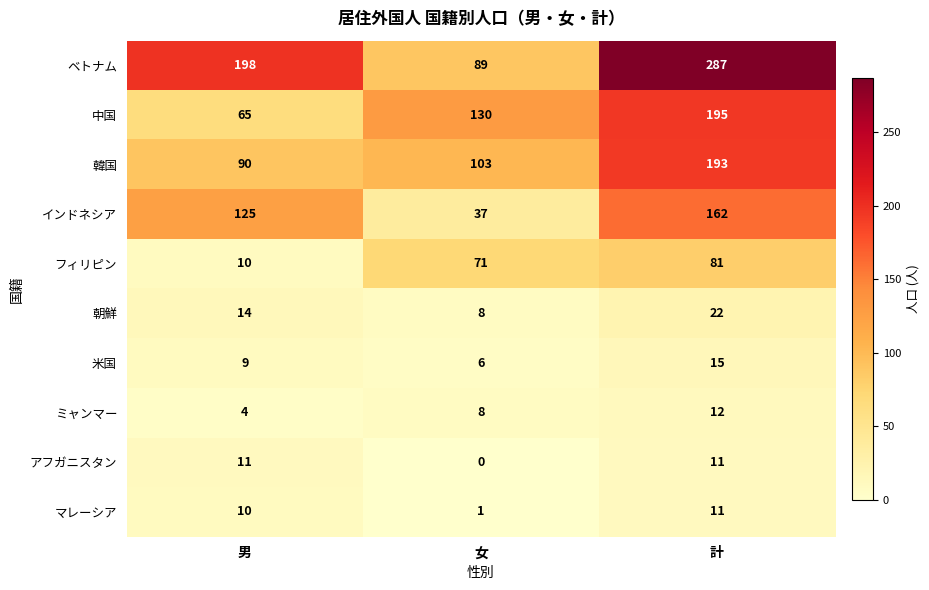

What is the difference between the アフガニスタン values at 男 and 女?

11